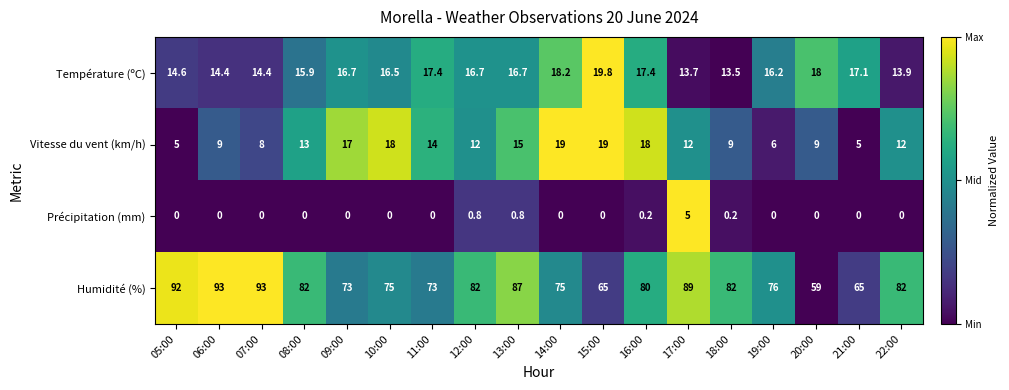

True or false: Humidité (%) has a value of 21.1 at 15:00.

False